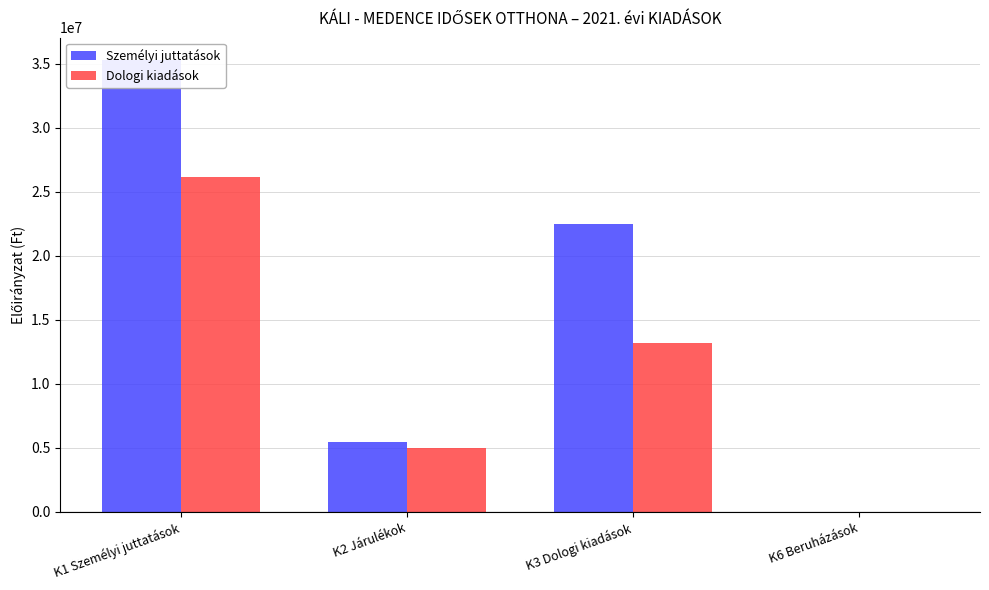

What position from the right is K6 Beruházások?

1